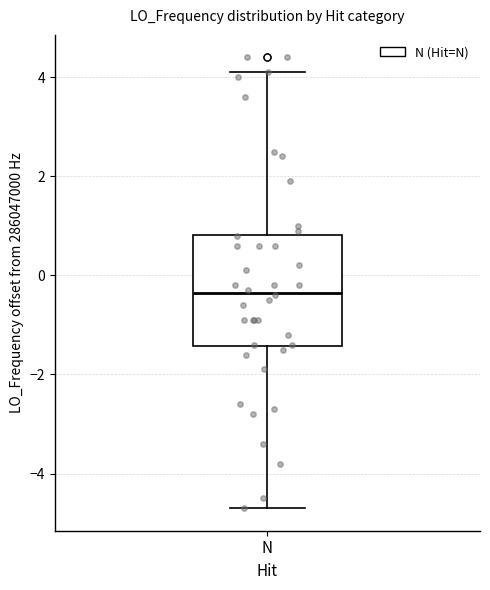

Read this box plot against the y-axis: the position of the median line, the range covered by the box, and the ends of both whiskers. The values are not printed on the chart, so give them approximately, as read against the axis.

median -0.4, box -1.4 to 0.8, whiskers -4.6 to 4.2